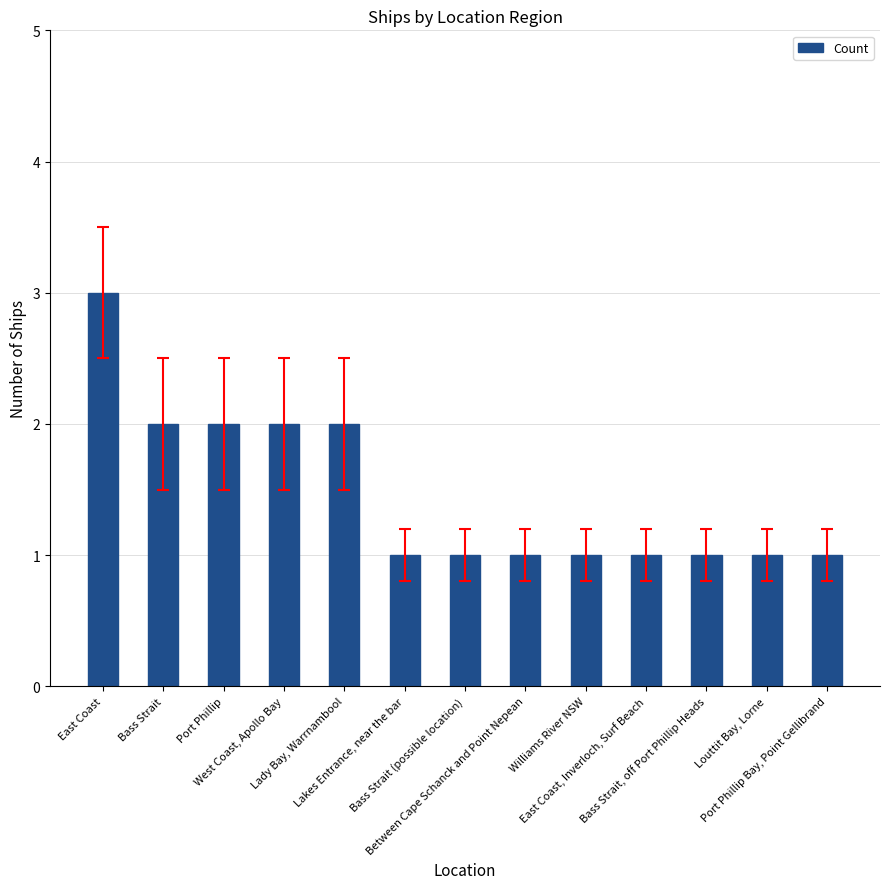

What is the value of the 11th bar from the left?

1